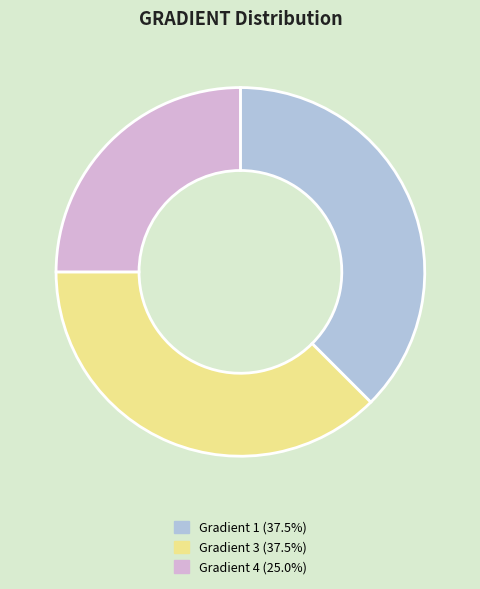

Is there a majority slice in this chart?

No